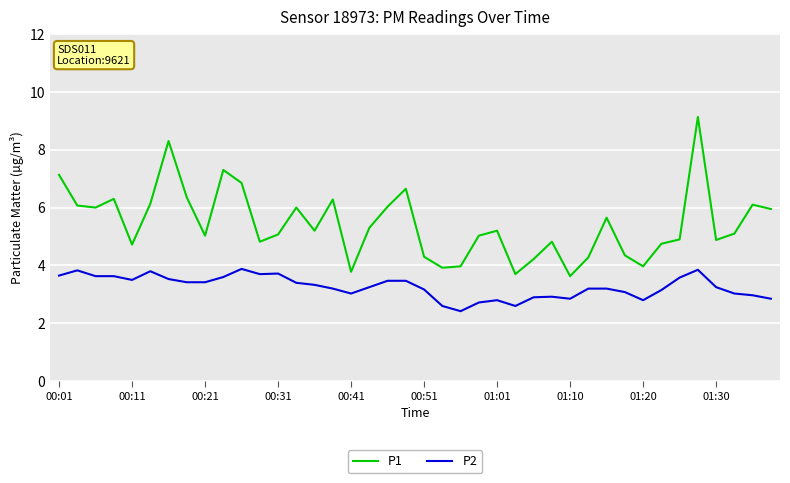

Does the chart display data point markers on the line(s)?

No